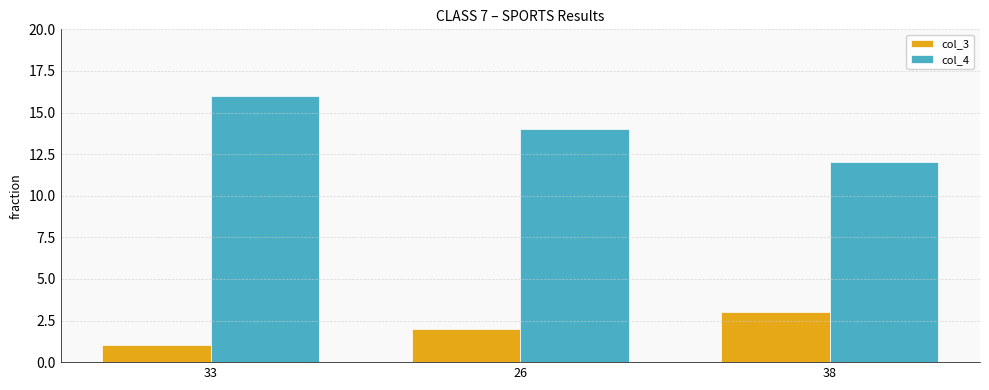

At which label is col_4 closest to 14?

26